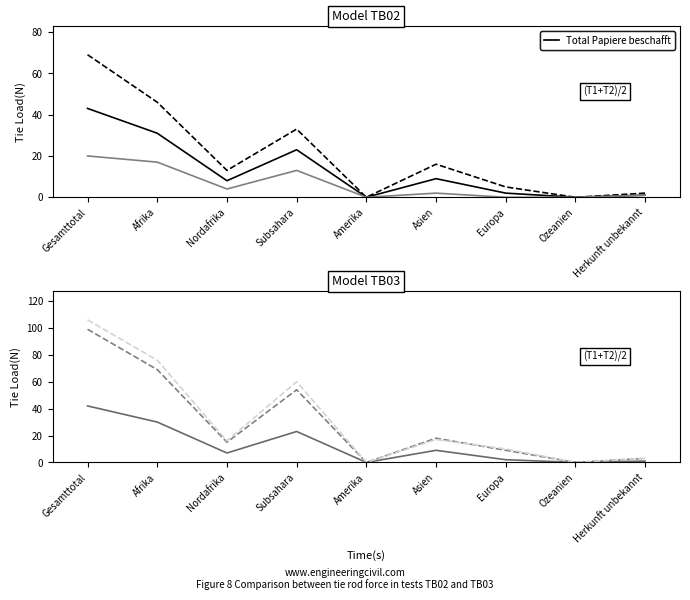

How many lines are shown in the chart?

6